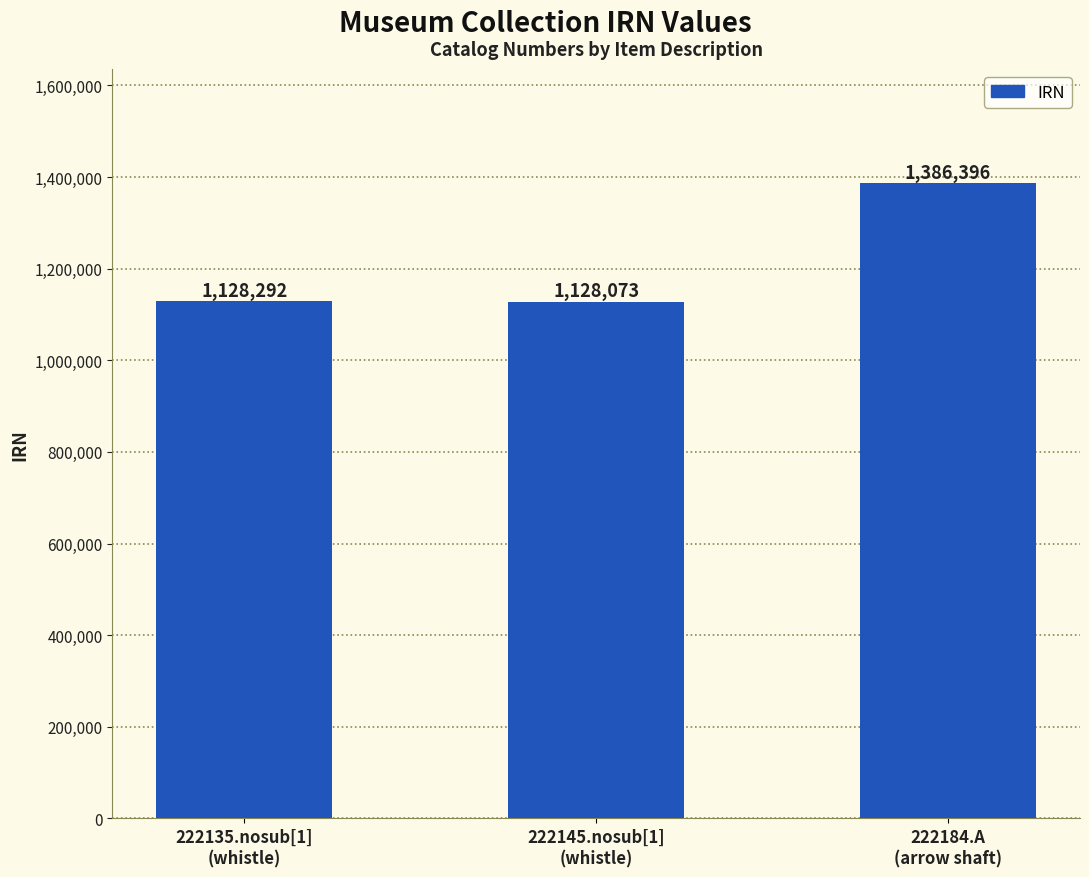

What is the average value?

1214254